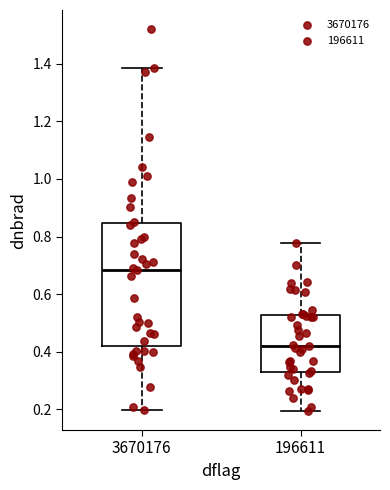

Which box is the tallest, from its lower edge to its upper edge?

3670176